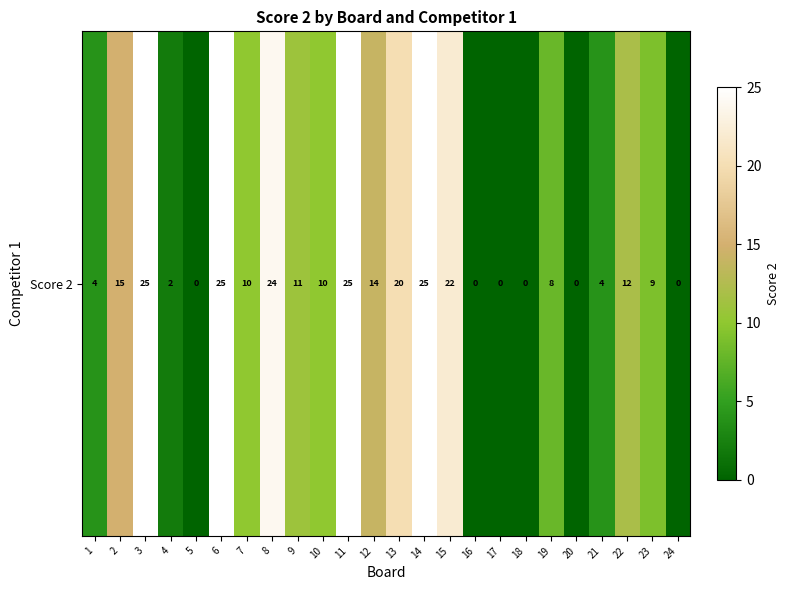

What is the change in value from 3 to 22?

-13